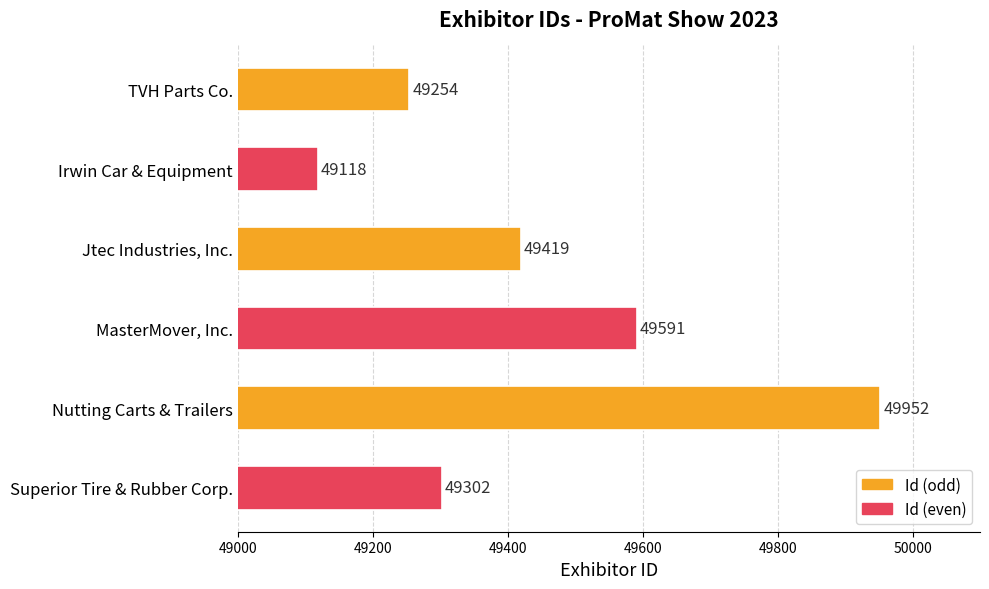

Approximately how many times larger is the value at Nutting Carts & Trailers compared to Superior Tire & Rubber Corp.?

1.0